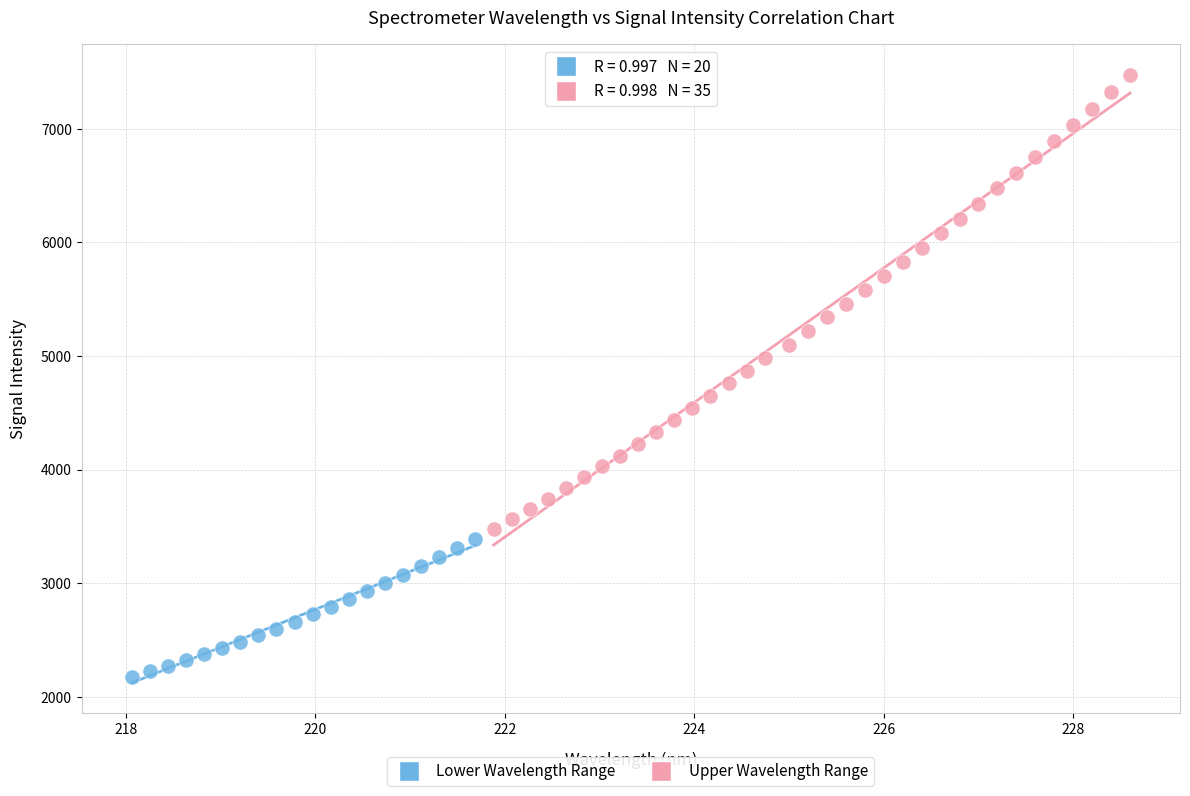

Which series has the largest Y range (max minus min)?

Upper Wavelength Range